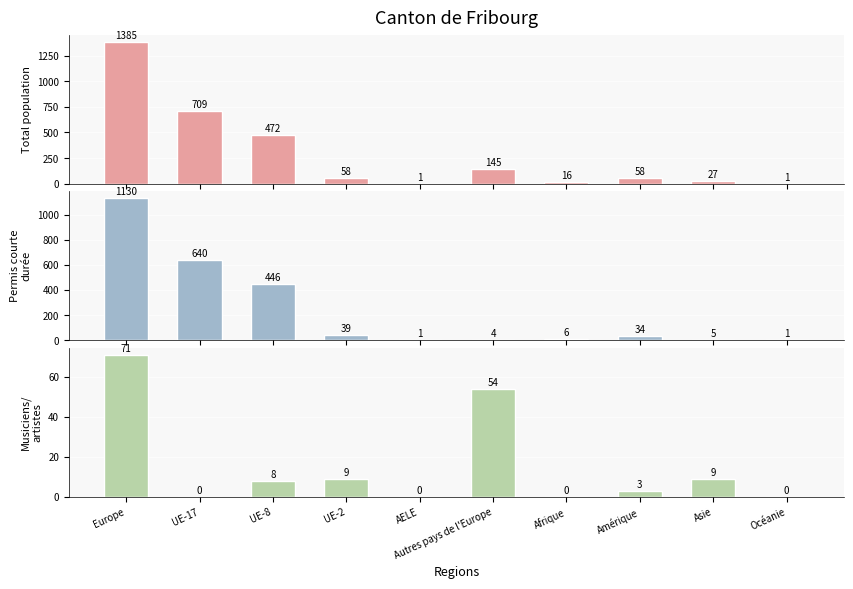

How many bars are there in total?

30